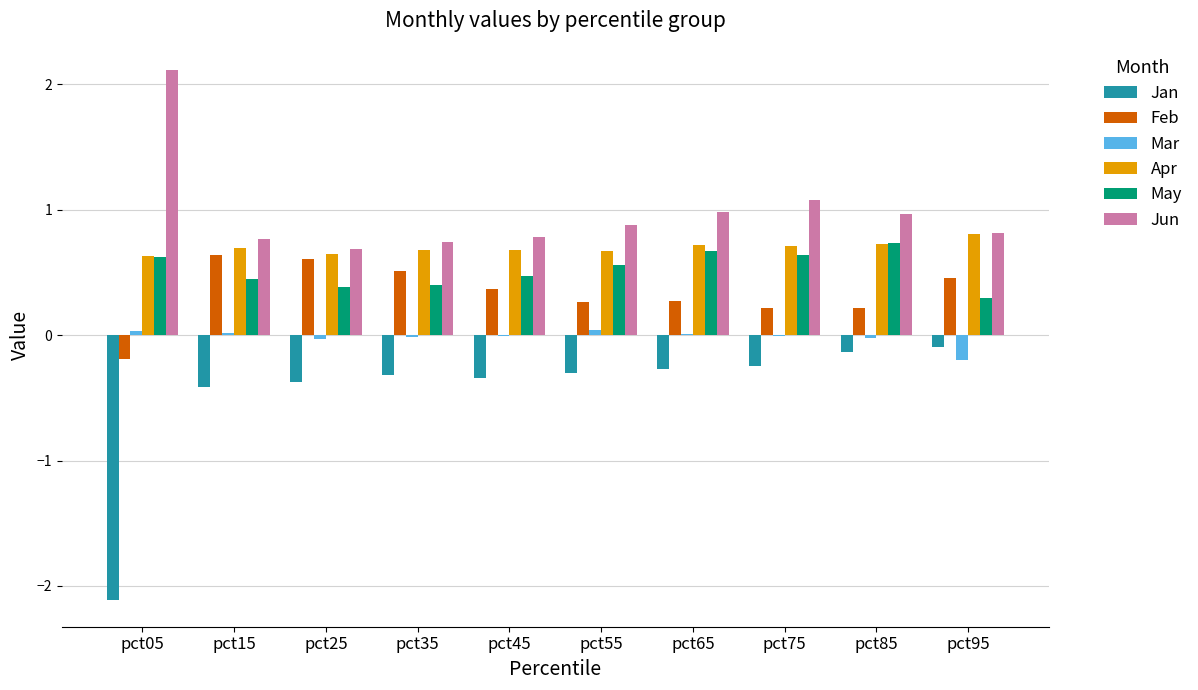

At which category does the chart reach its peak across all series?

pct05